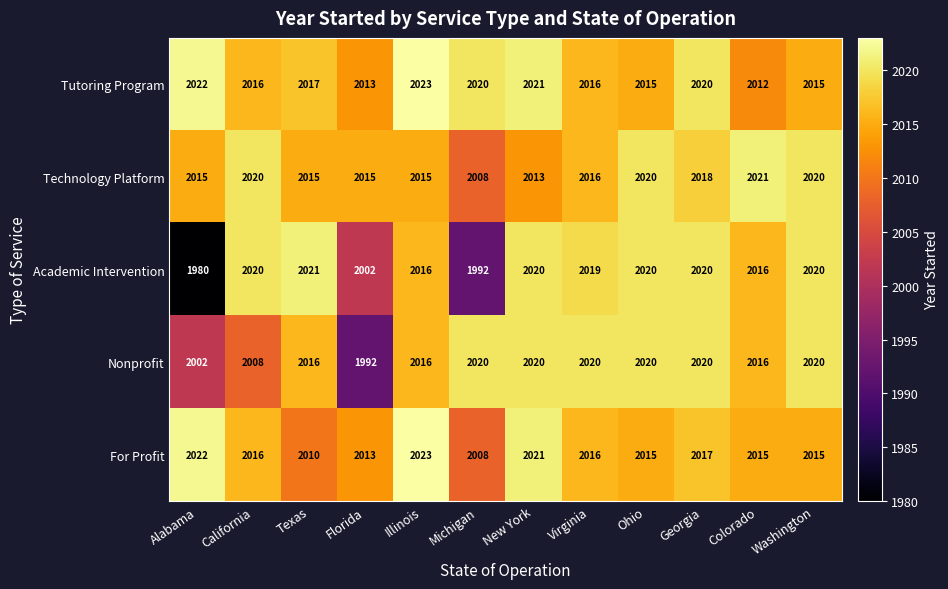

Where is Academic Intervention nearest to the value 2000?

Florida